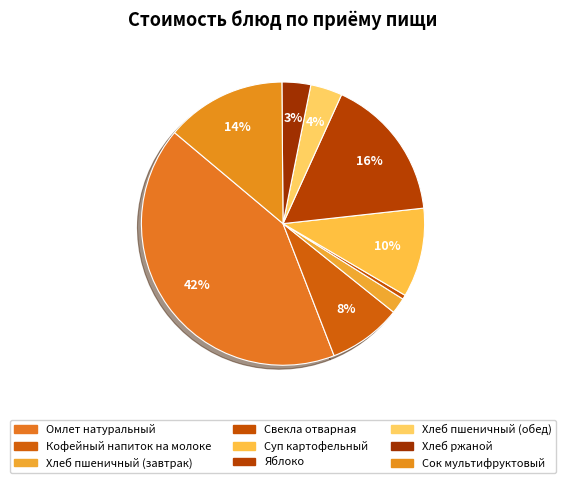

Count the number of slices in the pie.

9